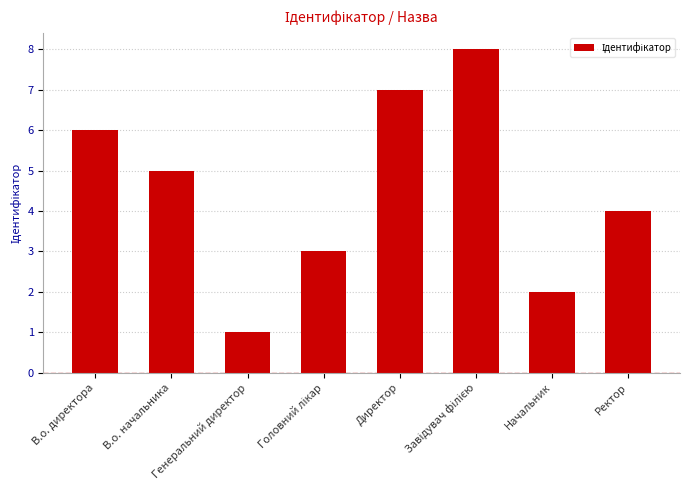

What is the sum of all values?

36